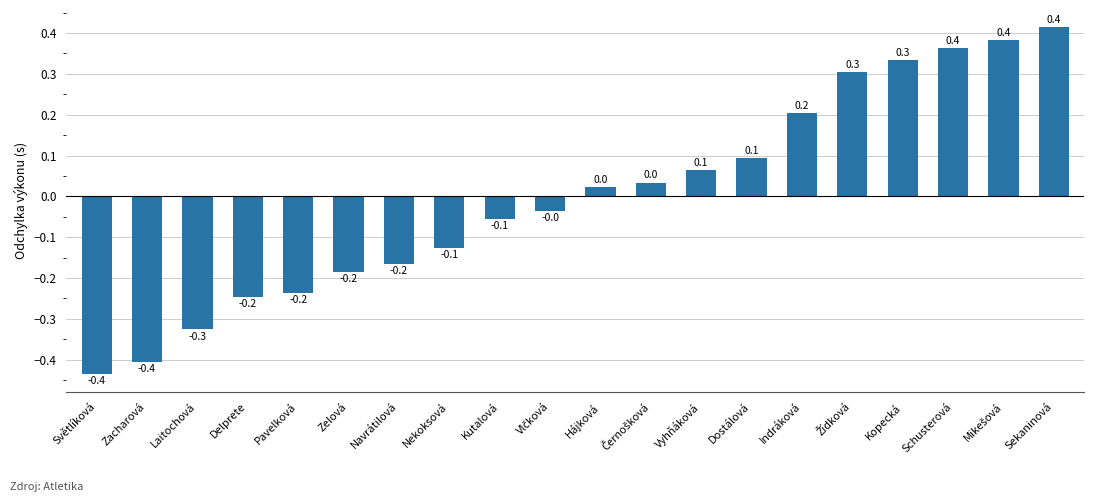

How many data points does each series have?

20